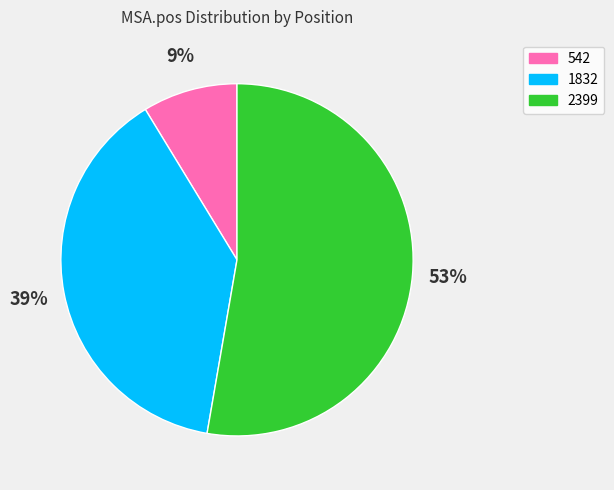

To the nearest percent, what portion does 1832 represent?

39%